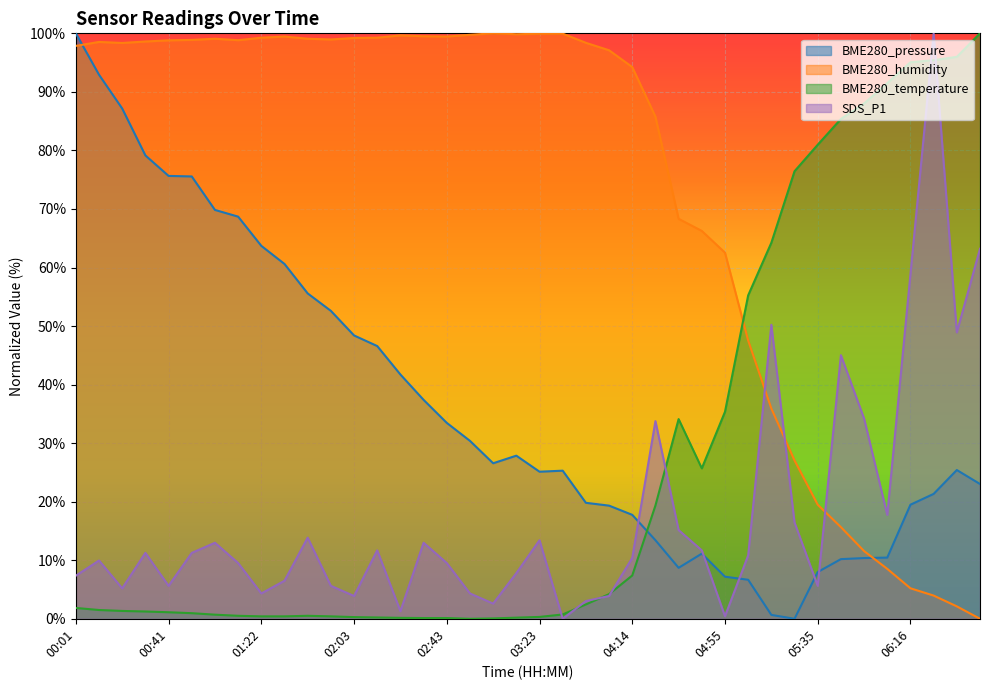

How many lines are shown in the chart?

4